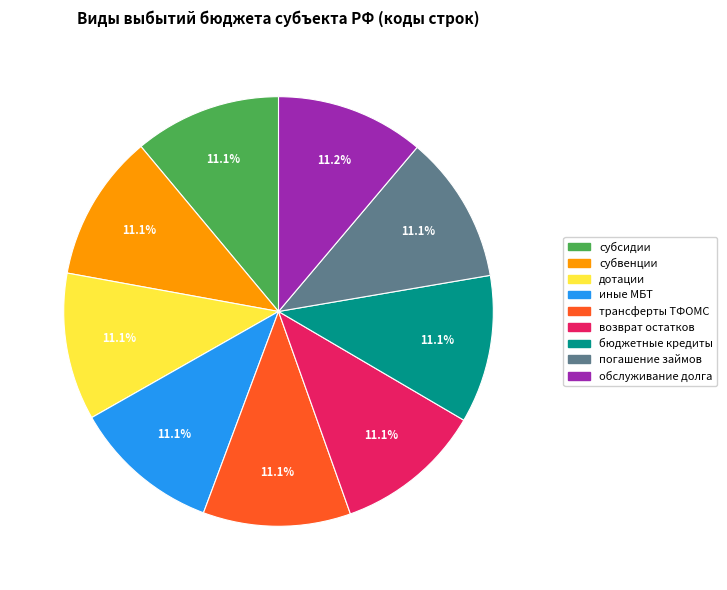

Is there a majority slice in this chart?

No